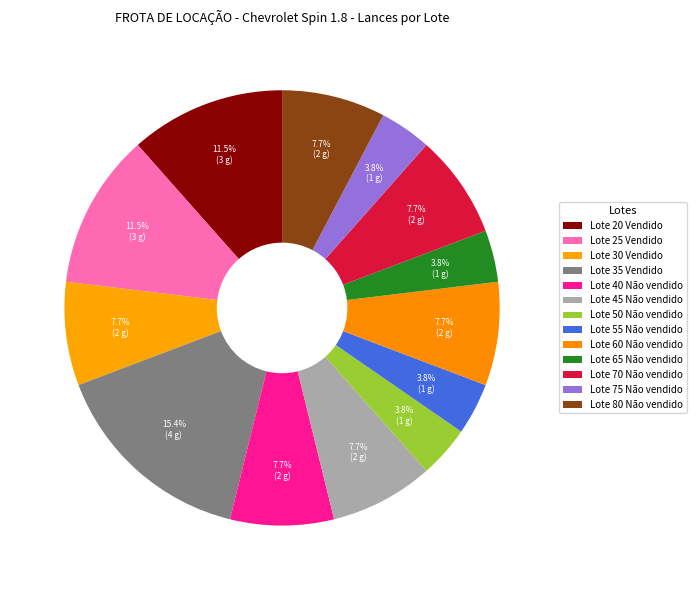

How many slices are in this pie chart?

13